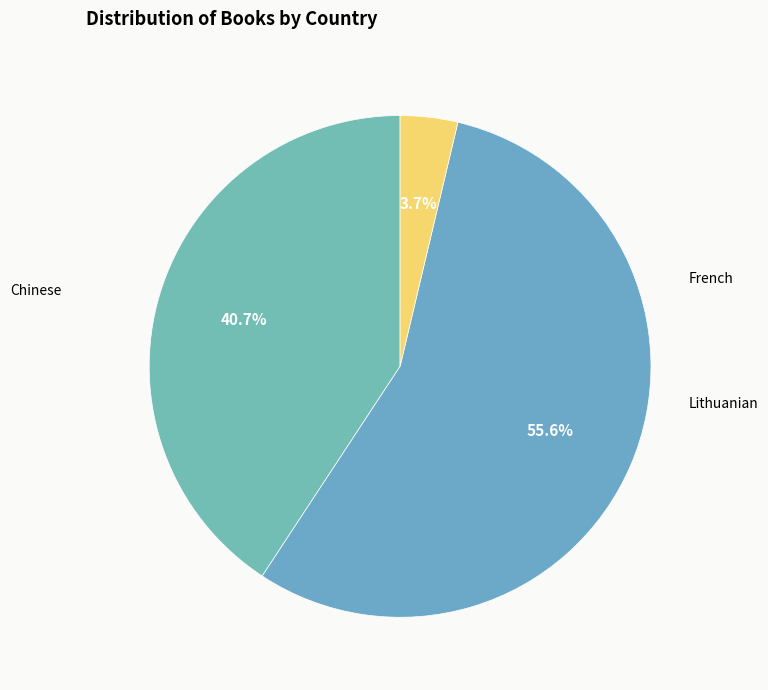

To the nearest percent, what is the difference between the Chinese and Lithuanian slice percentages?

37%